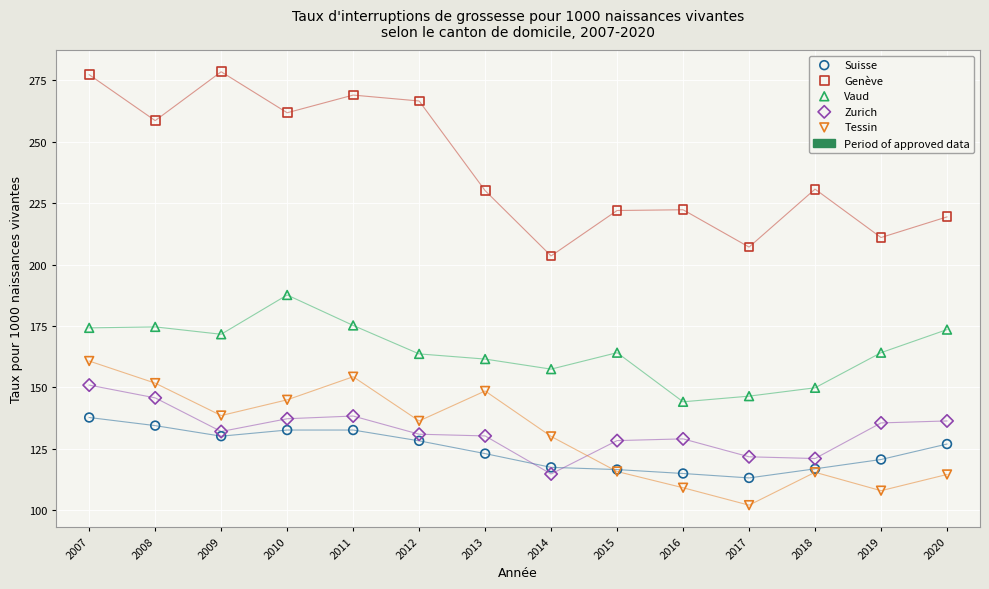

Across all series, what Y value is closest to 190?

187.6